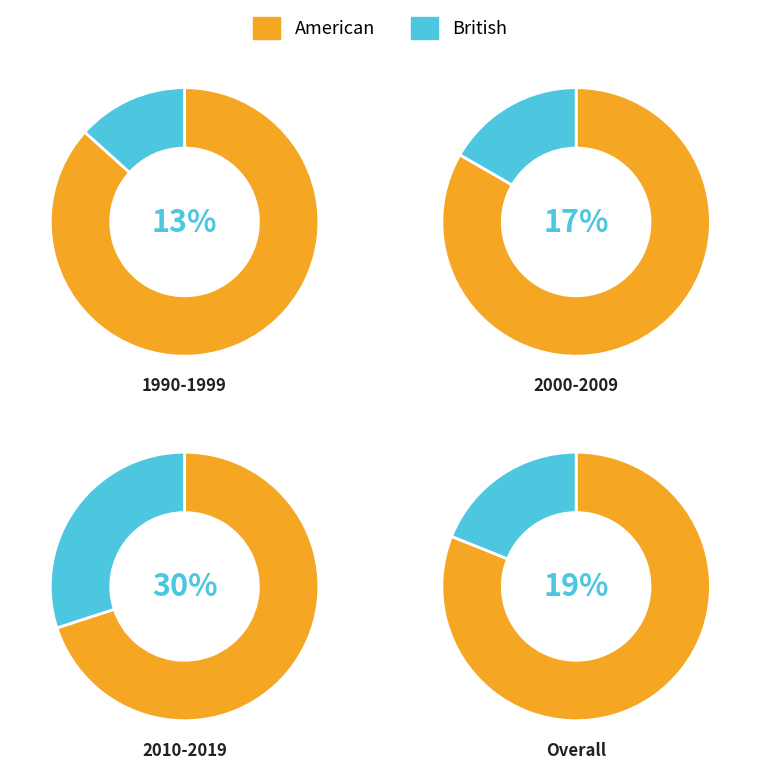

What portion of the pie excludes American?

18.9%